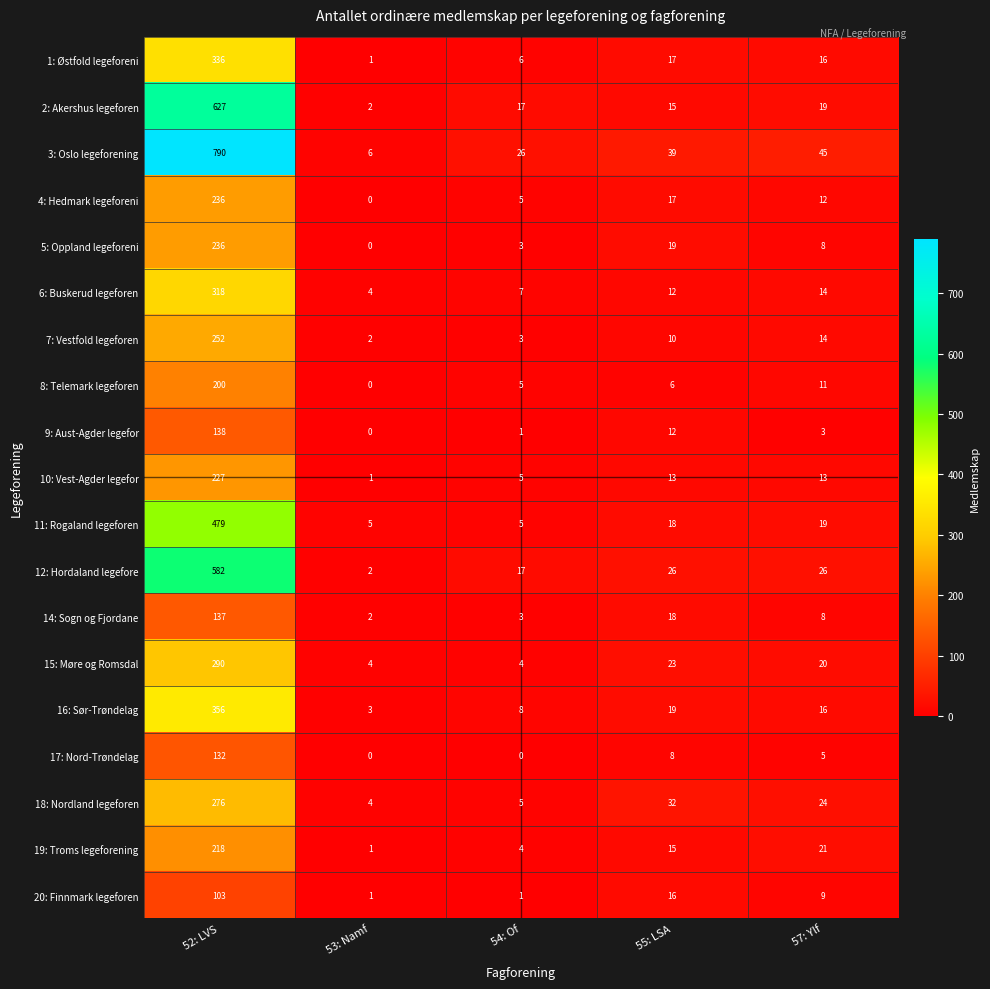

How many data points does each series have?

5